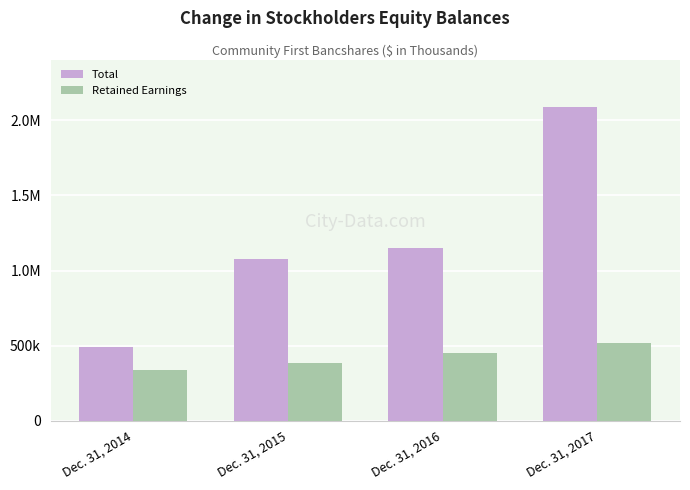

The Total series shows 279201 at Dec. 31, 2016. True or false?

False